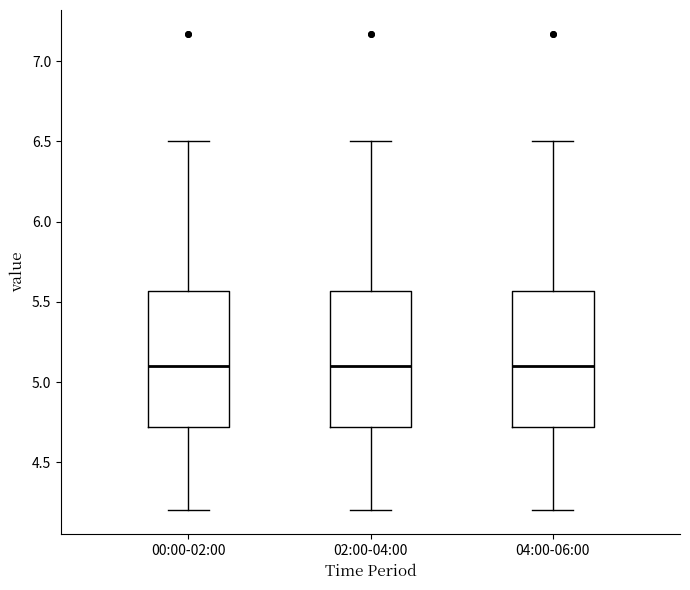

Reading left to right, transcribe this box plot: for each box, give where its median line is, the range the box spans, and where its two whiskers end, as read against the y-axis. The values are not printed on the chart, so give them approximately, as read against the axis.

00:00-02:00: median 5.10, box 4.70 to 5.55, whiskers 4.20 to 6.50
02:00-04:00: median 5.10, box 4.70 to 5.55, whiskers 4.20 to 6.50
04:00-06:00: median 5.10, box 4.70 to 5.55, whiskers 4.20 to 6.50